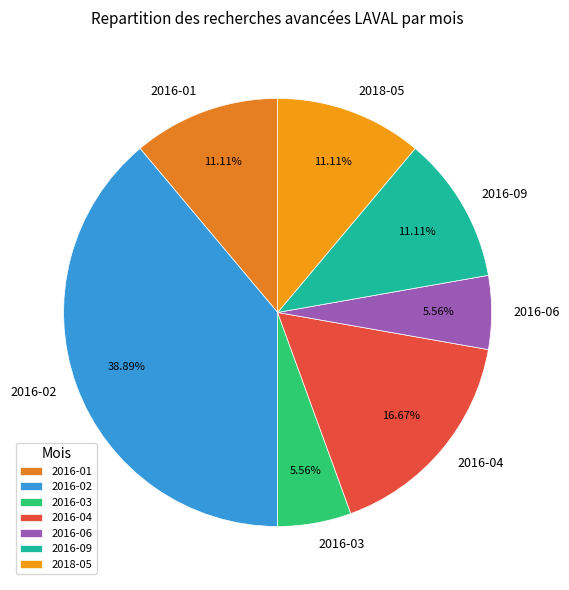

Which slice is the largest?

2016-02